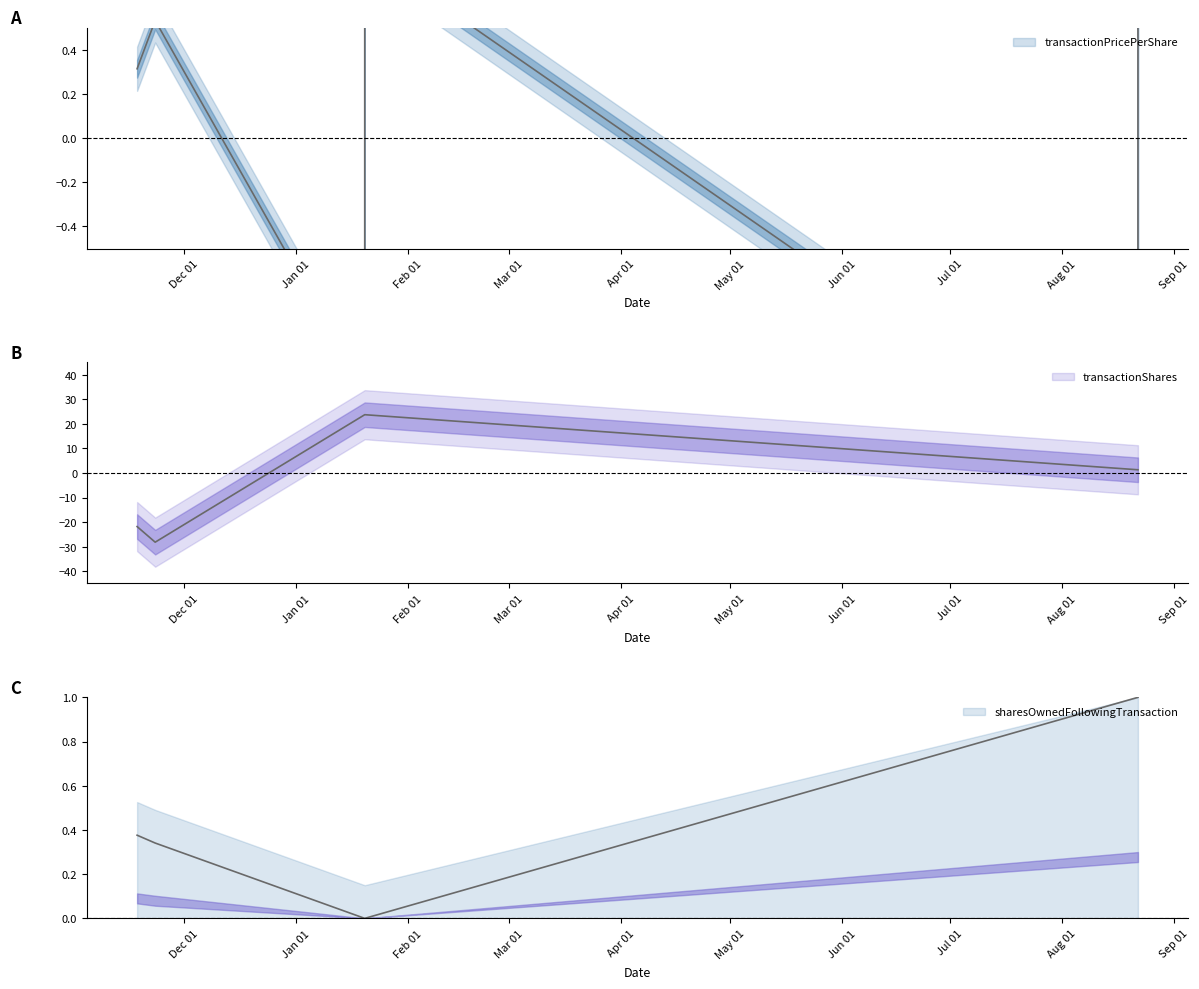

What is the label of the 5th point from the left?

2017-08-22